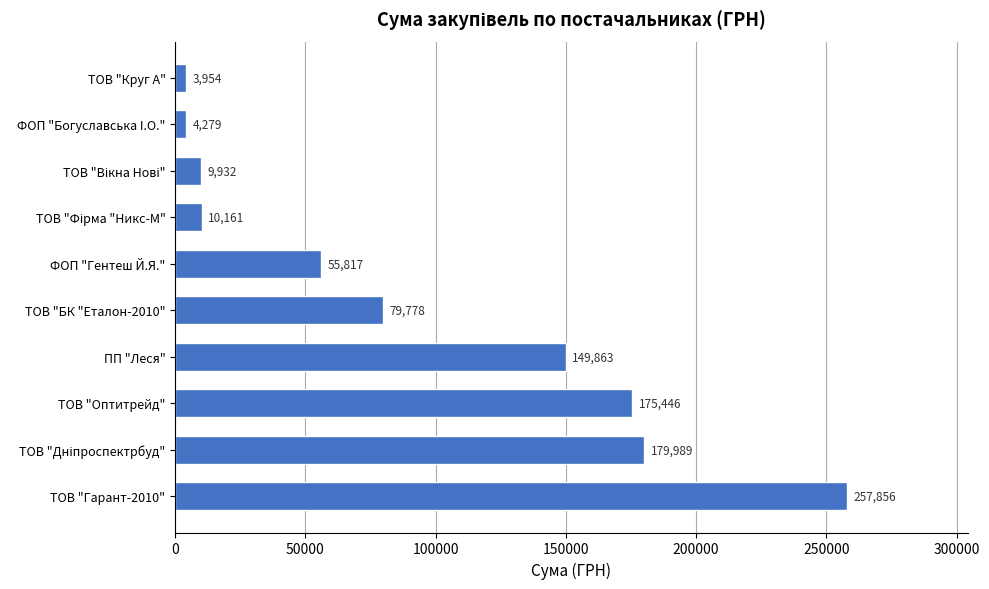

How many data points are less than 79778?

5